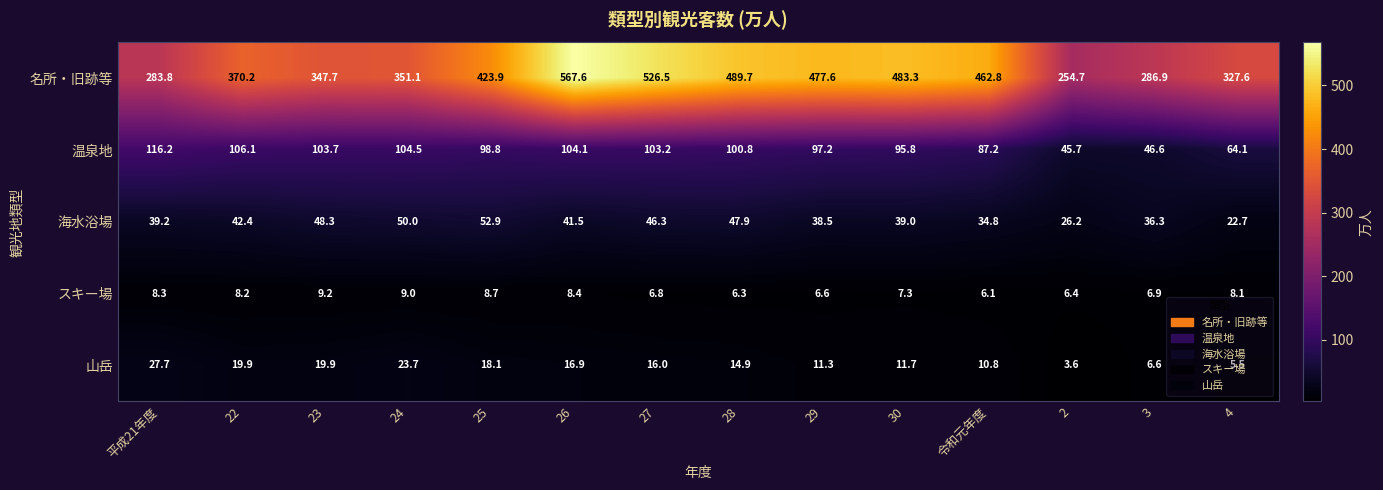

Is it true that 温泉地 equals 103.2 at 27?

True